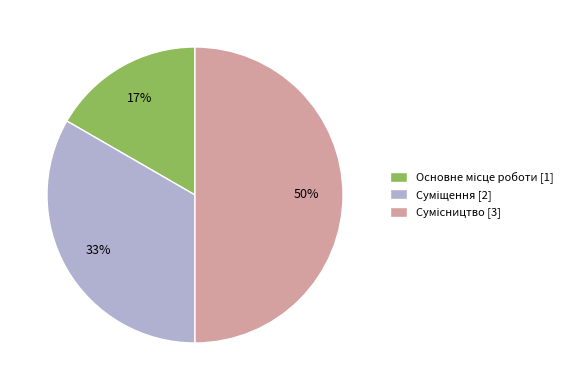

To the nearest percent, what is the average slice percentage?

33%